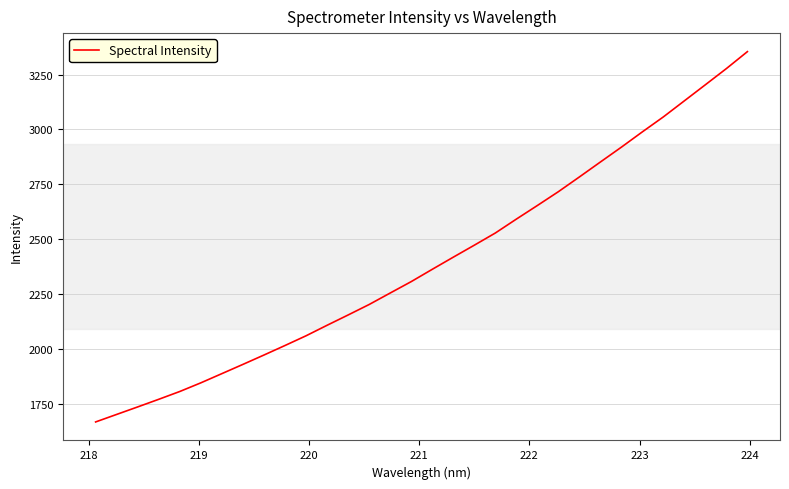

What is the minimum value shown in the chart?

1669.3